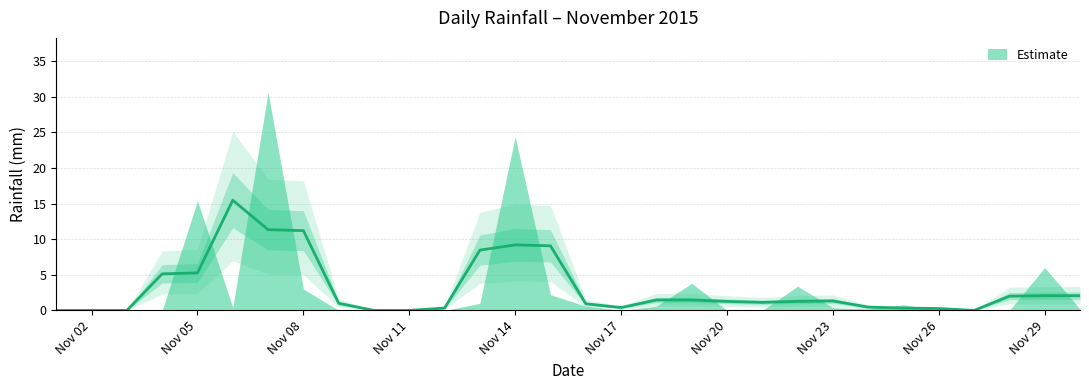

How many points are higher than both their immediate neighbors (excluding endpoints)?

7